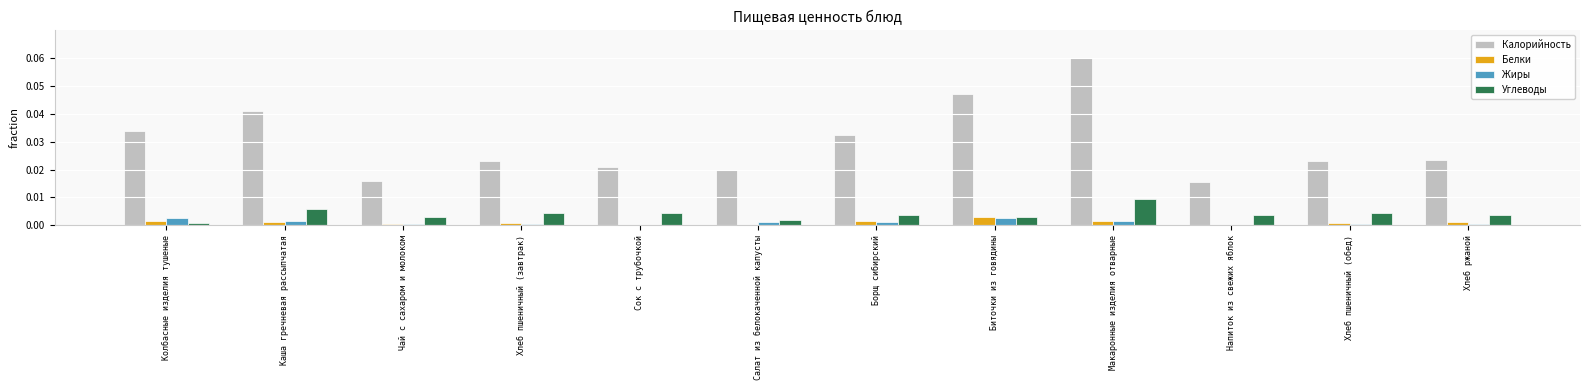

Is the value of Белки at Хлеб пшеничный (завтрак) greater than the value of Калорийность at Борщ сибирский?

No